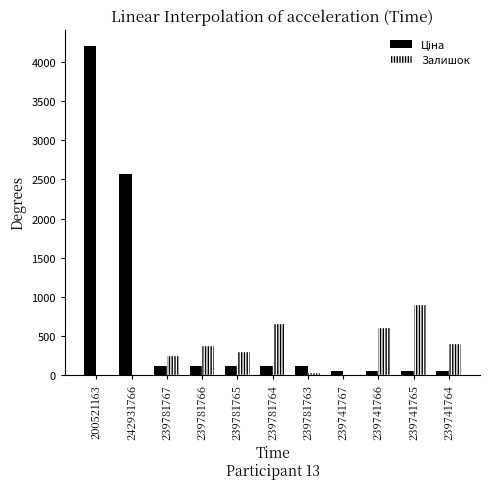

Rank the series by their average value, from lowest to highest.

Залишок, Ціна